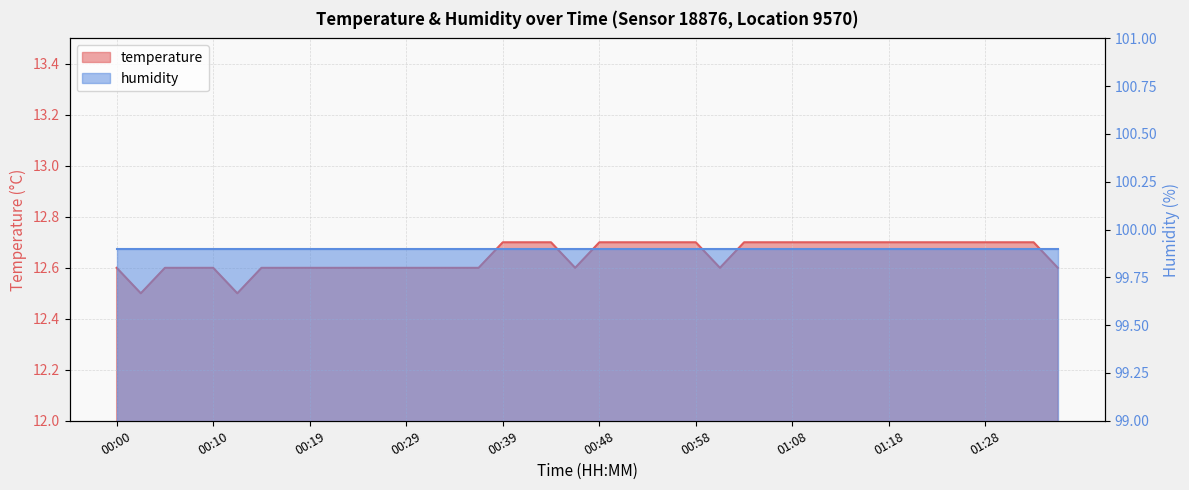

What is the approximate value at 01:26?

12.7